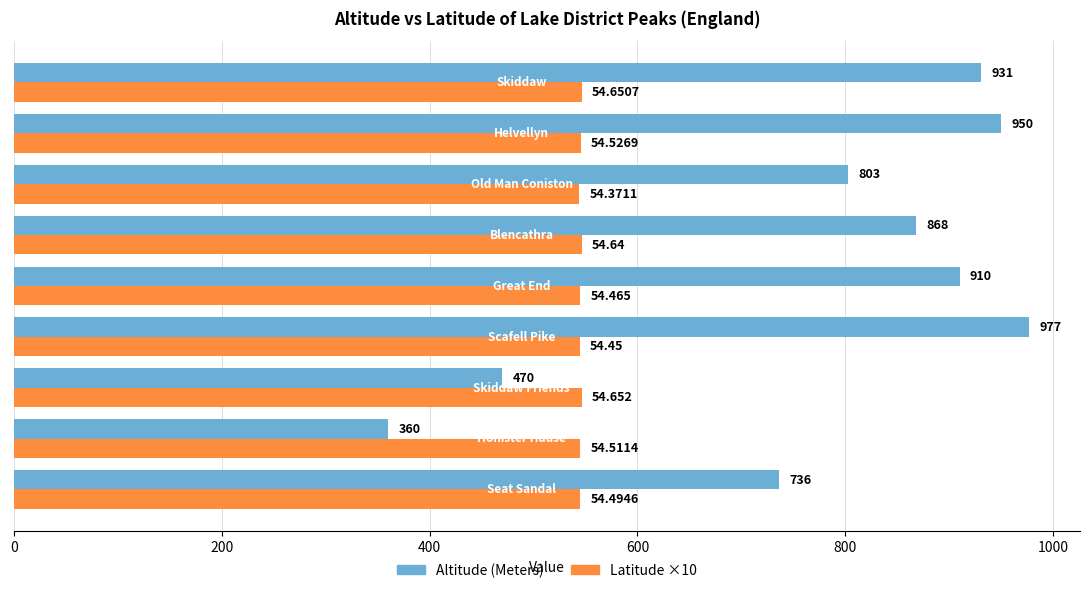

Which series has the largest total across all categories?

Altitude (Meters)